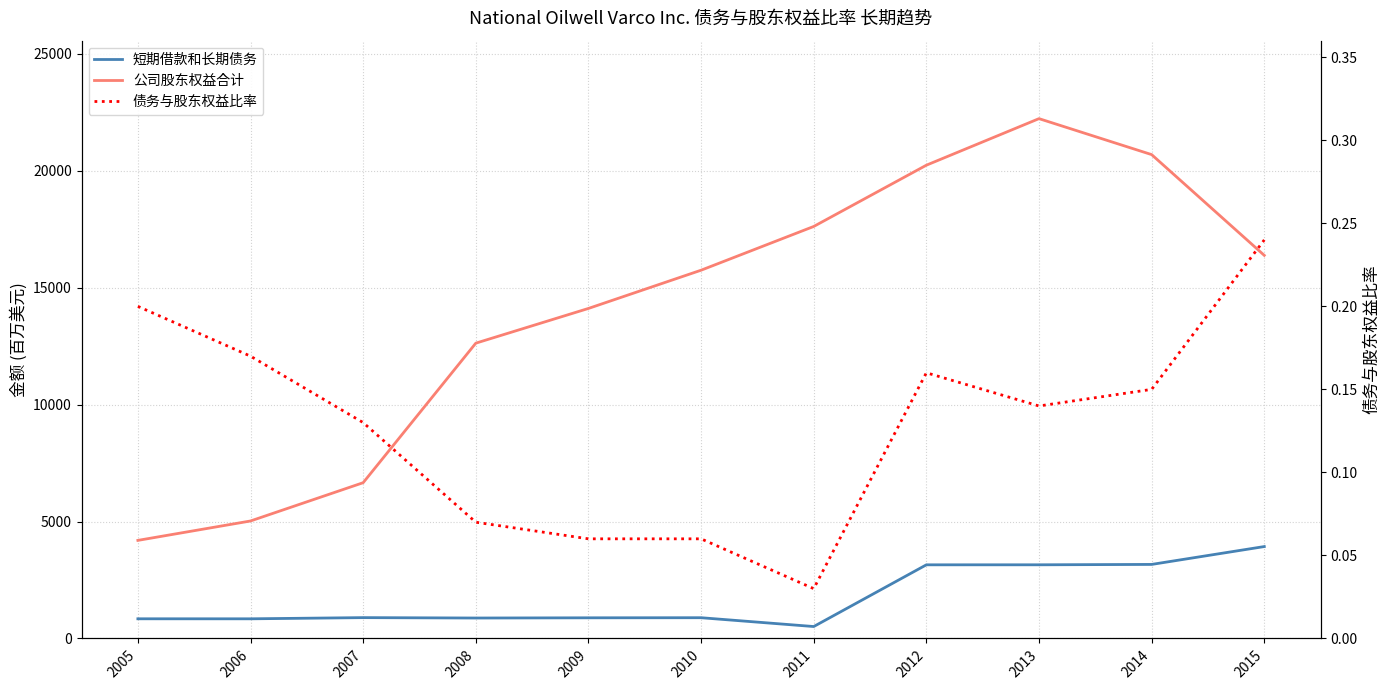

What is the greatest value displayed?

22230.0